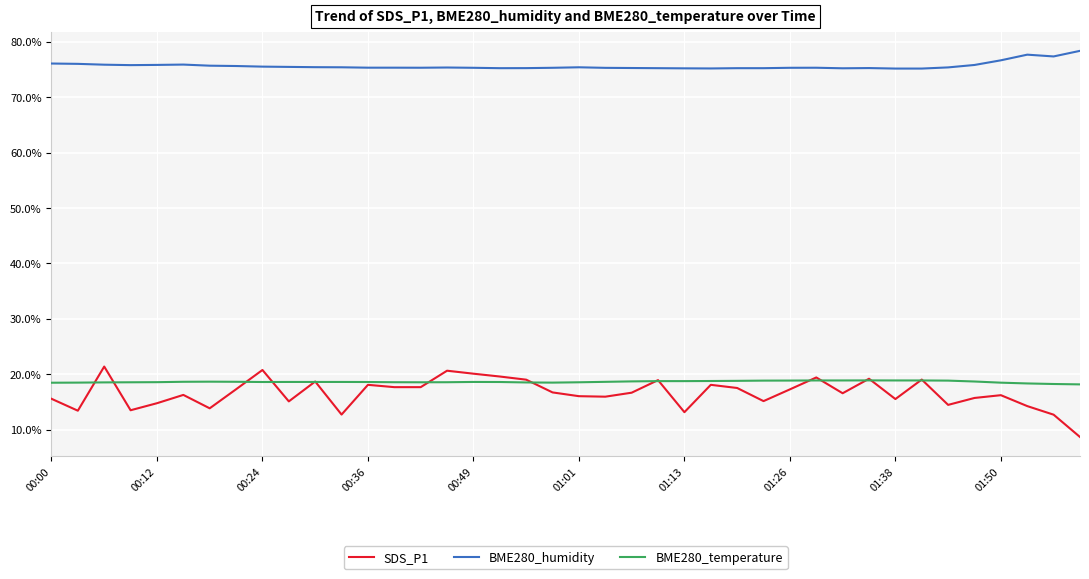

Which series has the largest total across all categories?

BME280_humidity